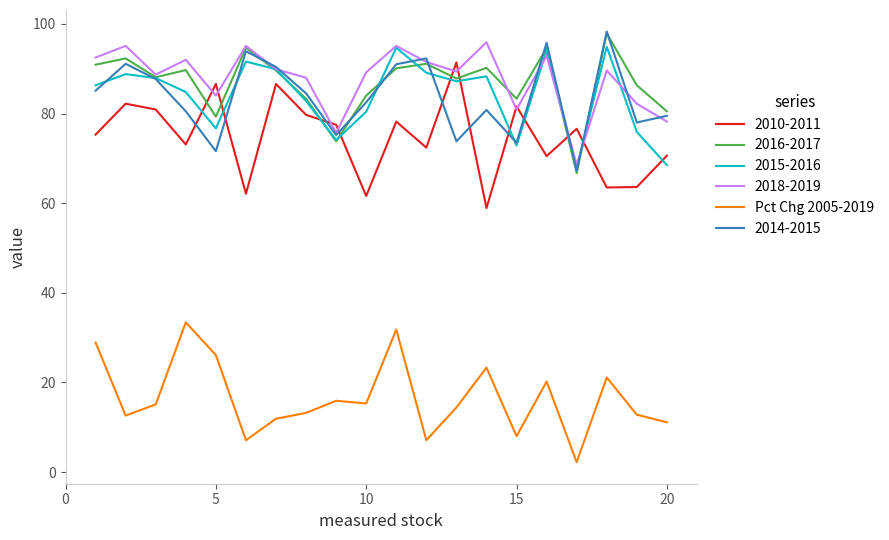

True or false: 2014-2015 and Pct Chg 2005-2019 intersect in this chart.

False